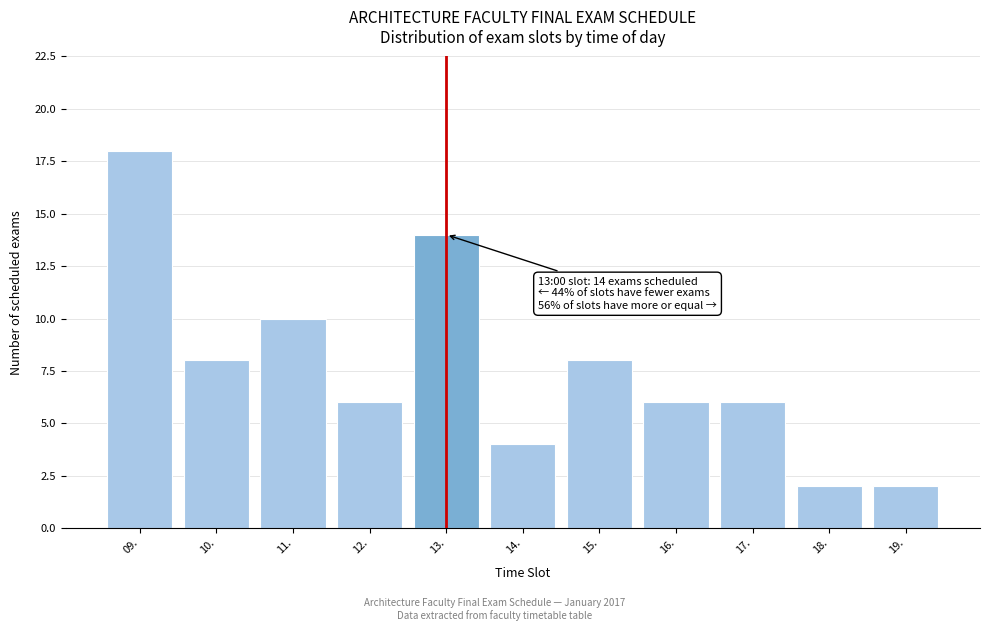

Reading left to right, transcribe all the data shown in this chart.

09.=18	10.=8	11.=10	12.=6	13.=14	14.=4	15.=8	16.=6	17.=6	18.=2	19.=2